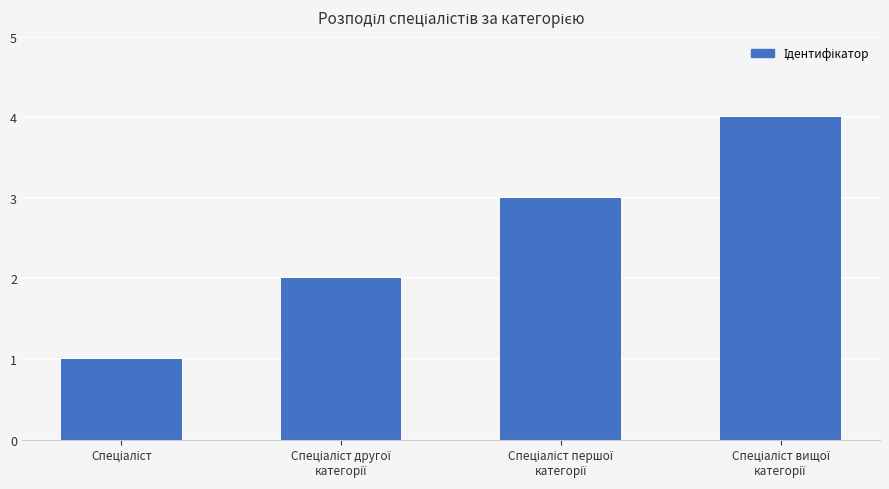

What is the sum of all values?

10